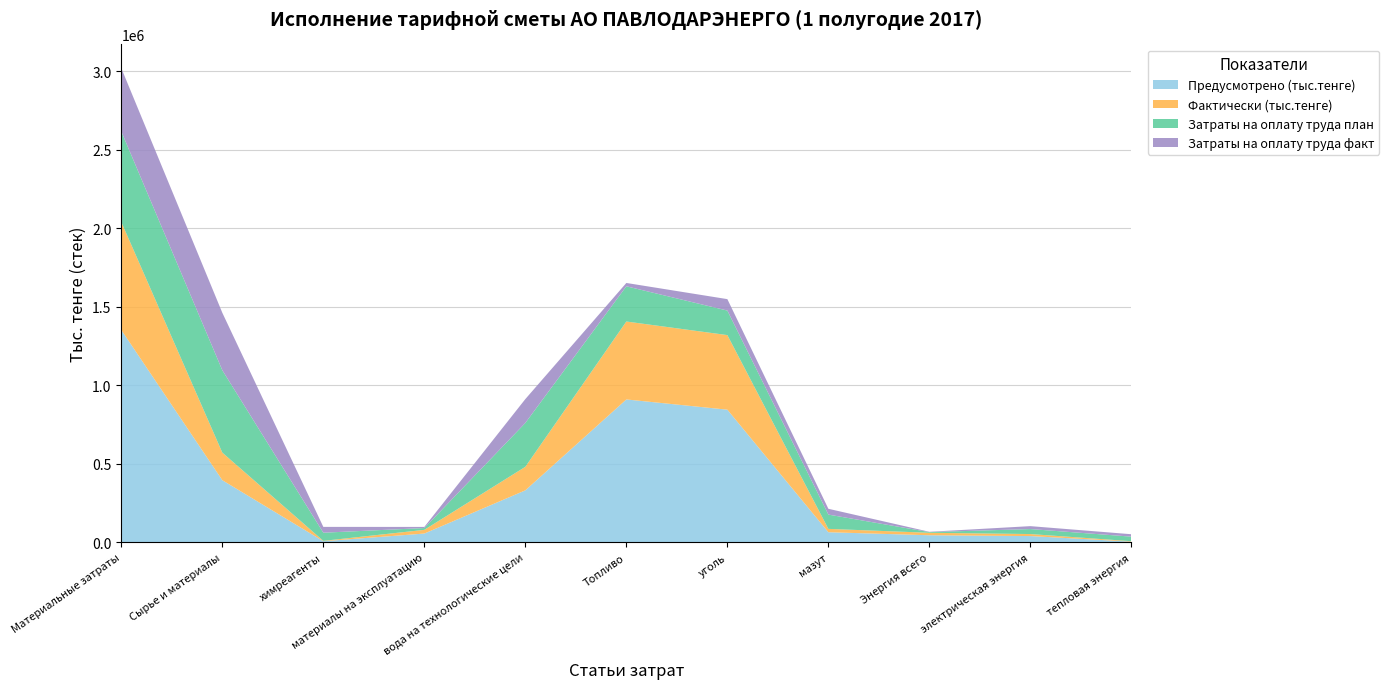

Reading left to right, list all the values displayed in this chart.

Предусмотрено (тыс.тенге): Материальные затраты=1352708.0	Сырье и материалы=396364.0	химреагенты=7912.0	материалы на эксплуатацию=56666.0	вода на технологические цели=331786.0	Топливо=910499.0	уголь=845411.0	мазут=65088.0	Энергия всего=45845.0	электрическая энергия=40685.0	тепловая энергия=5160.0
Фактически (тыс.тенге): Материальные затраты=687555.9	Сырье и материалы=175641.1	химреагенты=2203.3	материалы на эксплуатацию=23535.4	вода на технологические цели=149902.5	Топливо=496206.6	уголь=474805.4	мазут=21401.3	Энергия всего=15708.2	электрическая энергия=12844.3	тепловая энергия=2863.9
Затраты на оплату труда план: Материальные затраты=576428.0	Сырье и материалы=524502.0	химреагенты=51926.0	материалы на эксплуатацию=11577.0	вода на технологические цели=279229.0	Топливо=224181.0	уголь=156126.0	мазут=90945.0	Энергия всего=4404.0	электрическая энергия=31811.0	тепловая энергия=28966.0
Затраты на оплату труда факт: Материальные затраты=403041.4	Сырье и материалы=365959.1	химреагенты=37082.3	материалы на эксплуатацию=7148.8	вода на технологические цели=152019.1	Топливо=21288.1	уголь=72882.4	мазут=36976.4	Энергия всего=1945.5	электрическая энергия=18552.8	тепловая энергия=15407.8